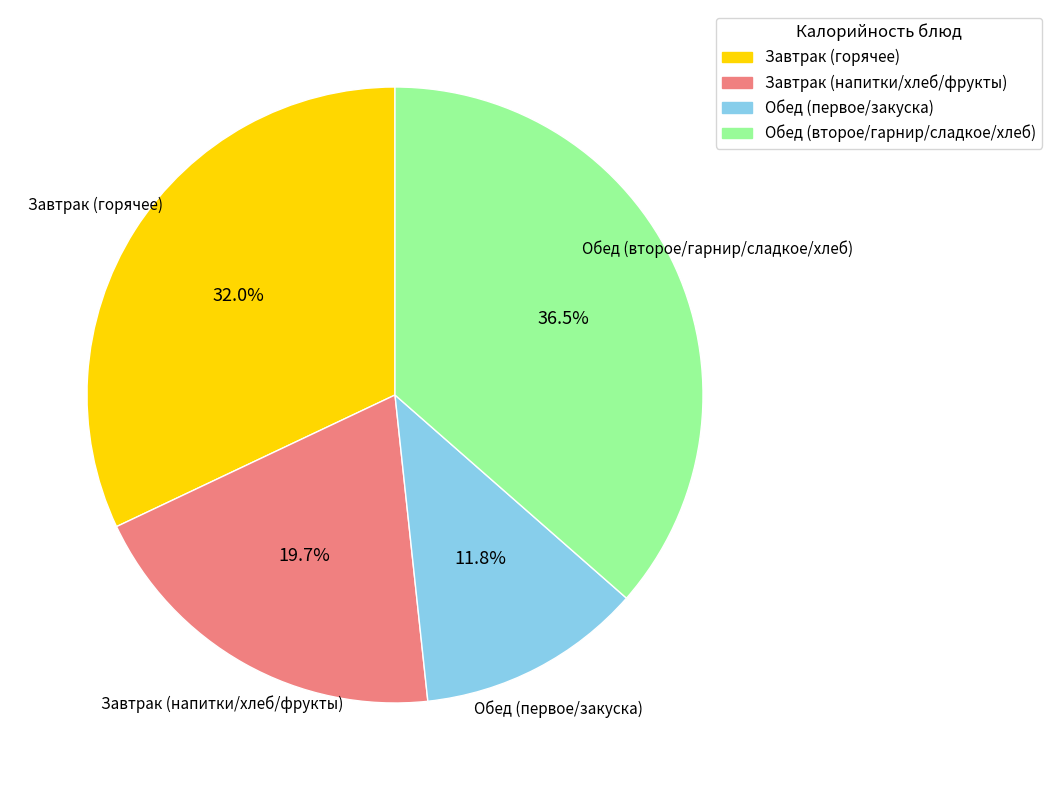

Does any single category account for the majority?

No